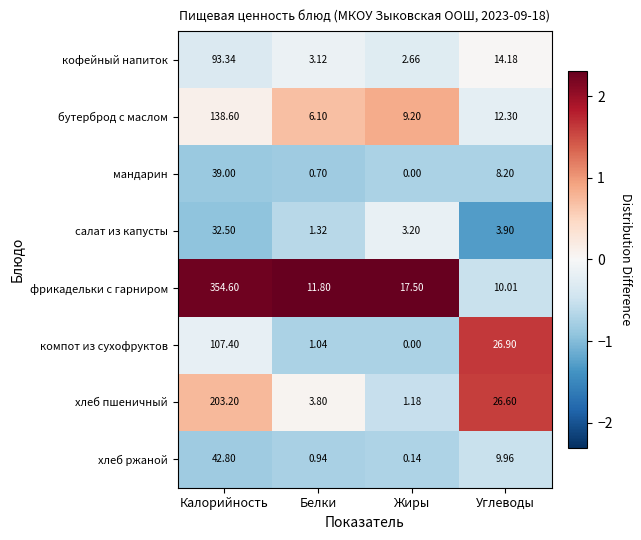

How many distinct data groups are displayed?

8